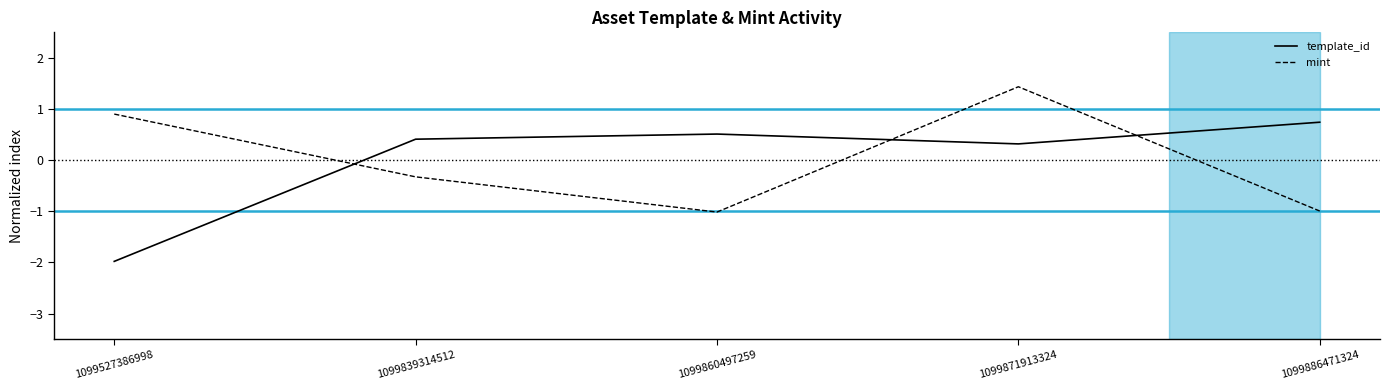

Where do template_id and mint first cross each other?

1099527386998 and 1099839314512